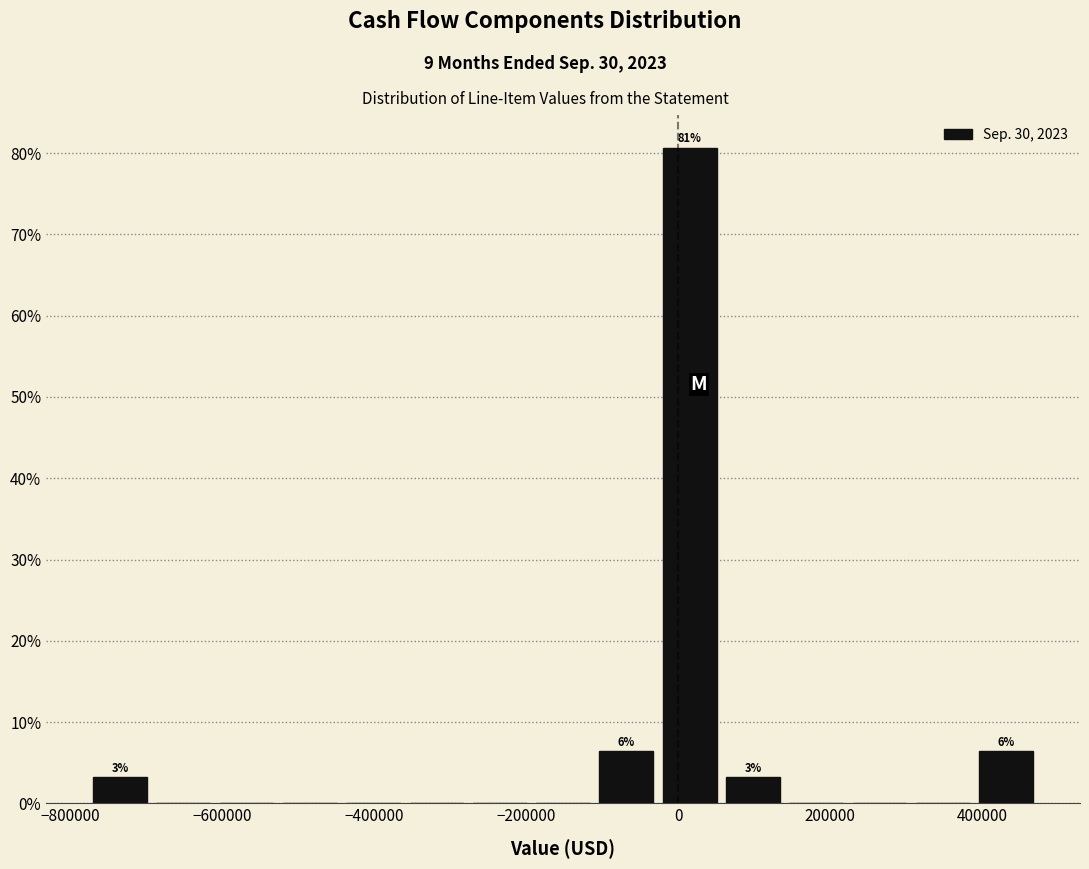

Which range on the x-axis has the tallest bar?

-20000 to 60000